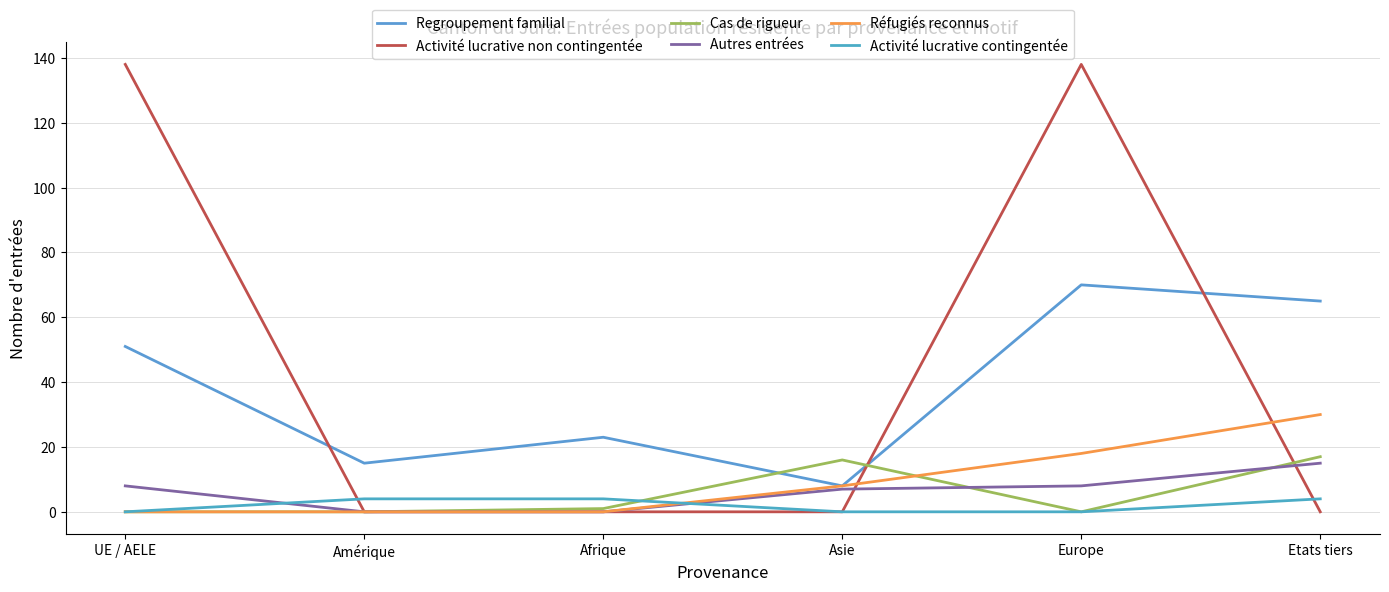

Does the chart have visible grid lines?

Yes